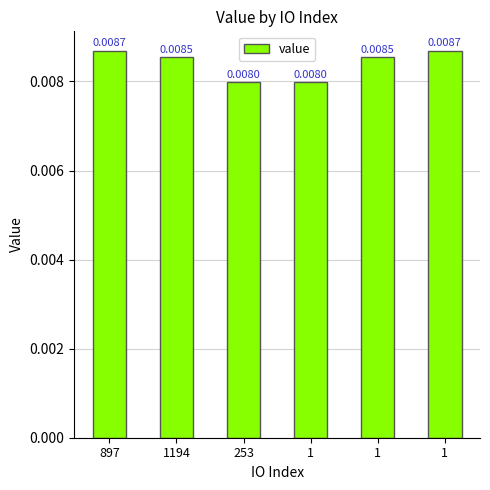

Rank the categories by value from lowest to highest.

253, 1, 1194, 1, 897, 1